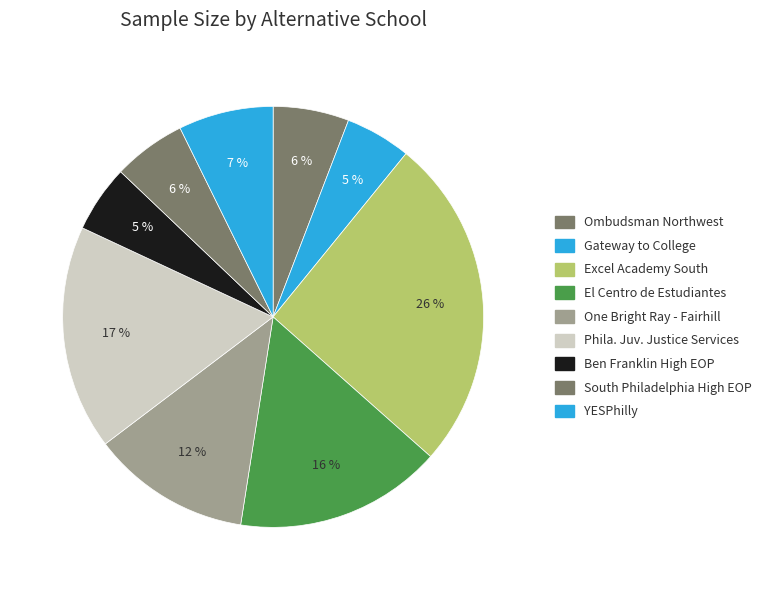

Count the number of slices in the pie.

9